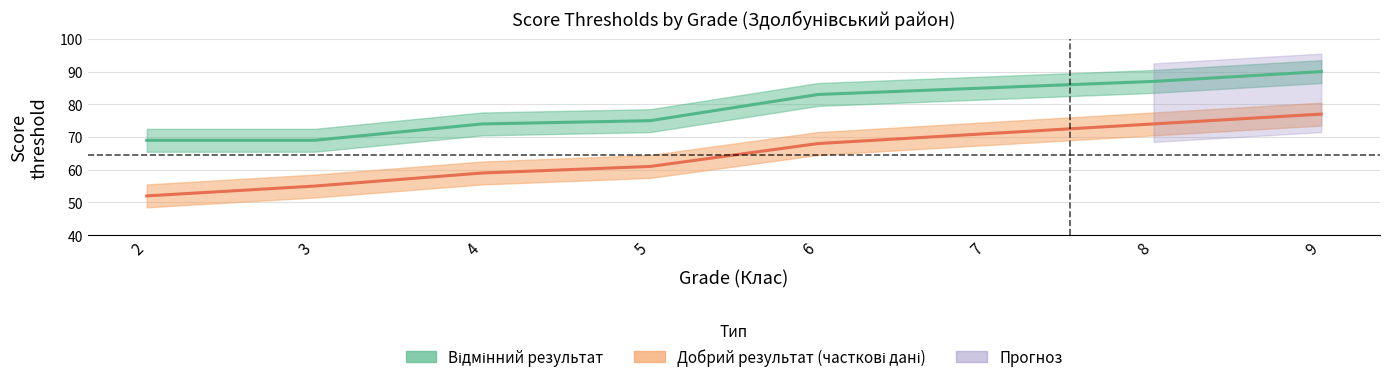

What is the sum of all Добрий результат values?

517